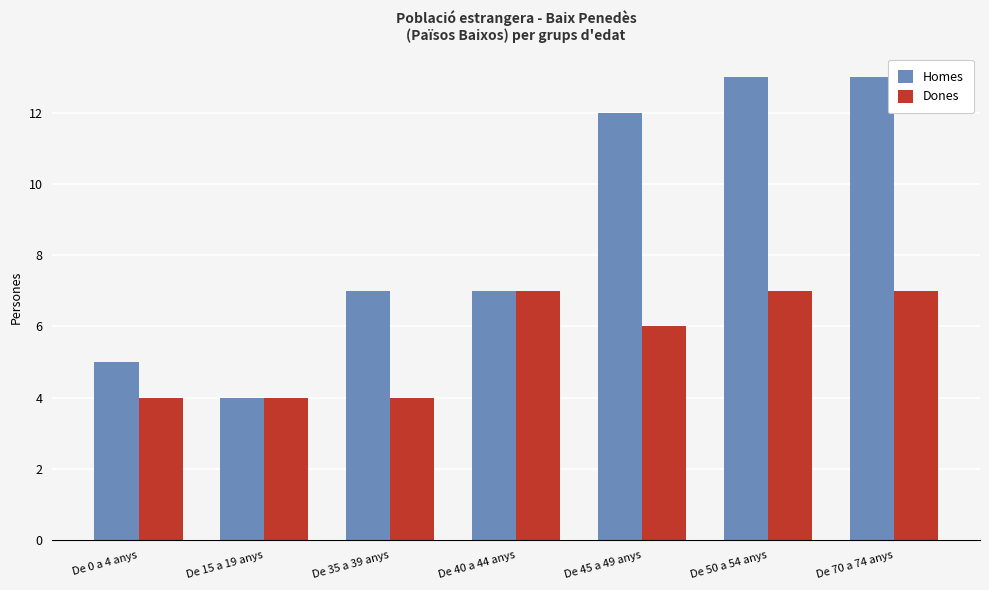

What is the difference between the Homes values at De 45 a 49 anys and De 50 a 54 anys?

1